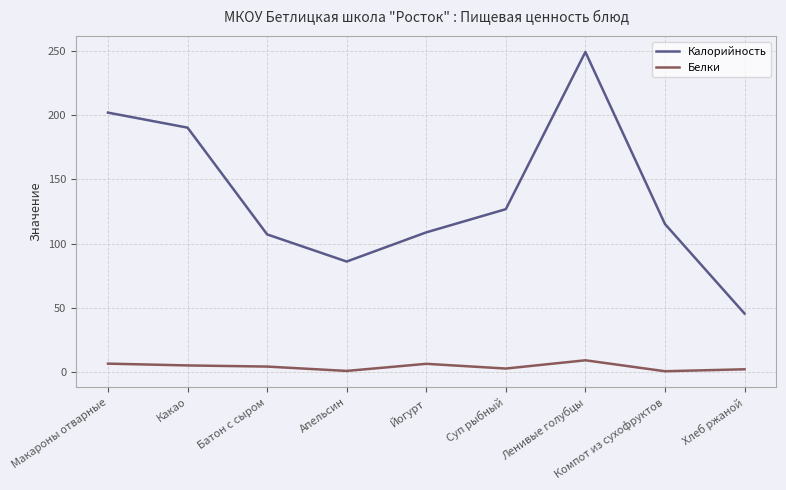

What is the average value of the Белки series?

4.0